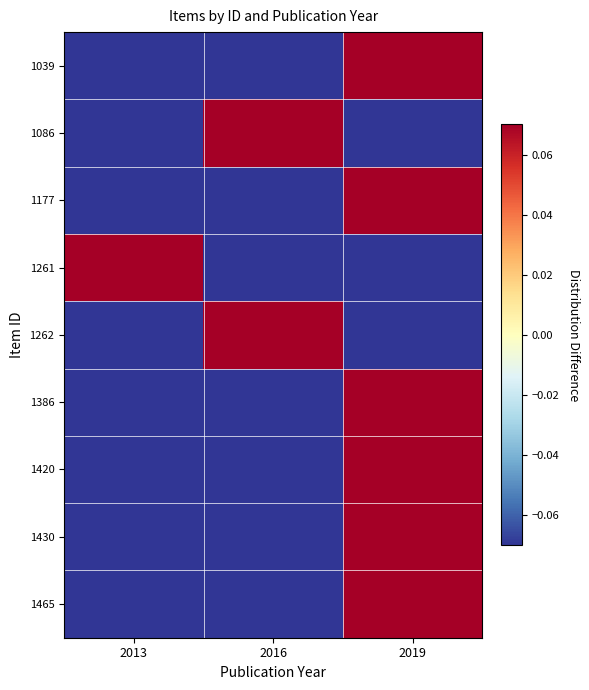

Reading right to left, transcribe all the data shown in this chart.

1039: 2019=0.7	2016=-0.3	2013=-0.3
1086: 2019=-0.3	2016=0.7	2013=-0.3
1177: 2019=0.7	2016=-0.3	2013=-0.3
1261: 2019=-0.3	2016=-0.3	2013=0.7
1262: 2019=-0.3	2016=0.7	2013=-0.3
1386: 2019=0.7	2016=-0.3	2013=-0.3
1420: 2019=0.7	2016=-0.3	2013=-0.3
1430: 2019=0.7	2016=-0.3	2013=-0.3
1465: 2019=0.7	2016=-0.3	2013=-0.3